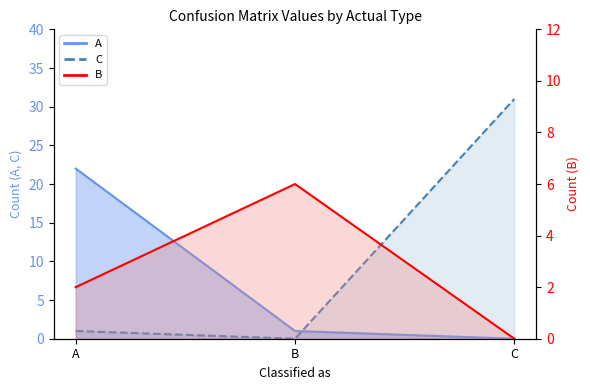

Is it true that the value at B is 6?

True